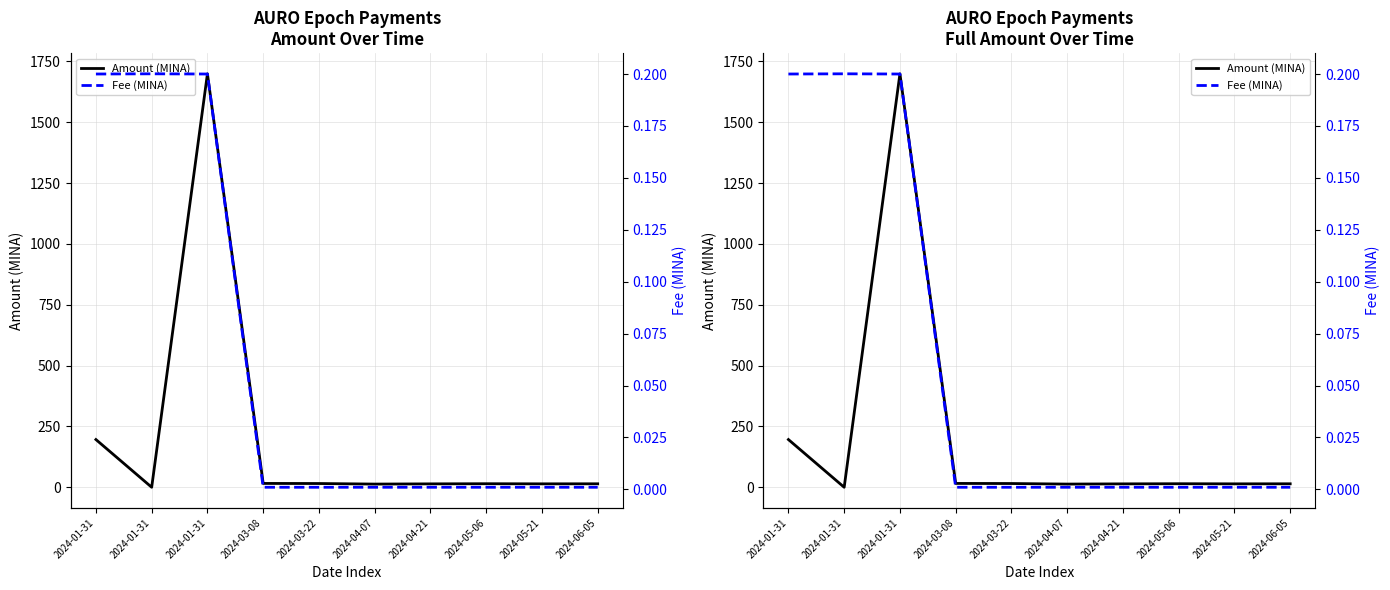

The value of Amount (MINA) at 2024-06-05 is 22.9. True or false?

False